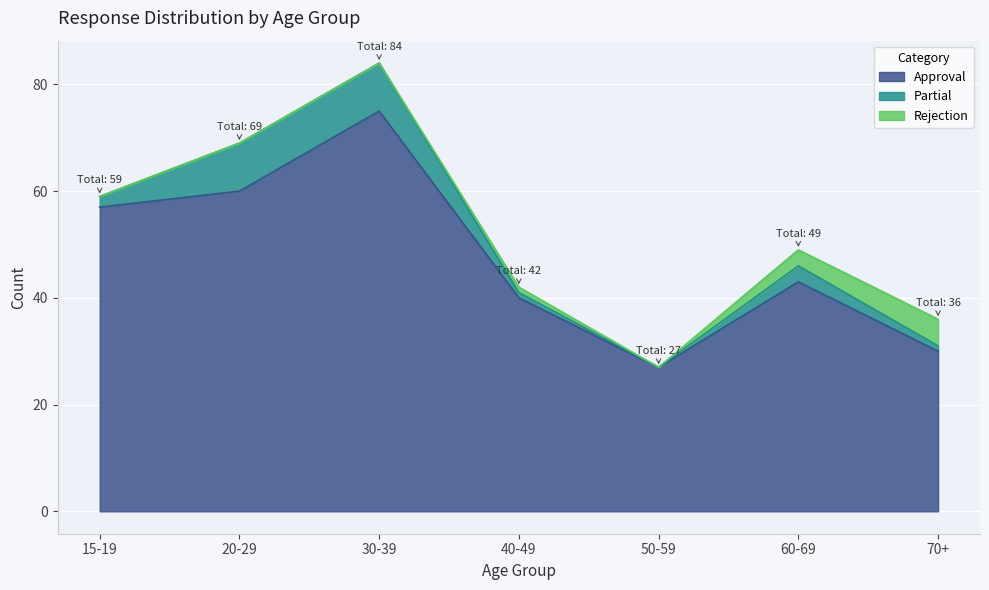

The value of Approval at 30-39 is 75. True or false?

True